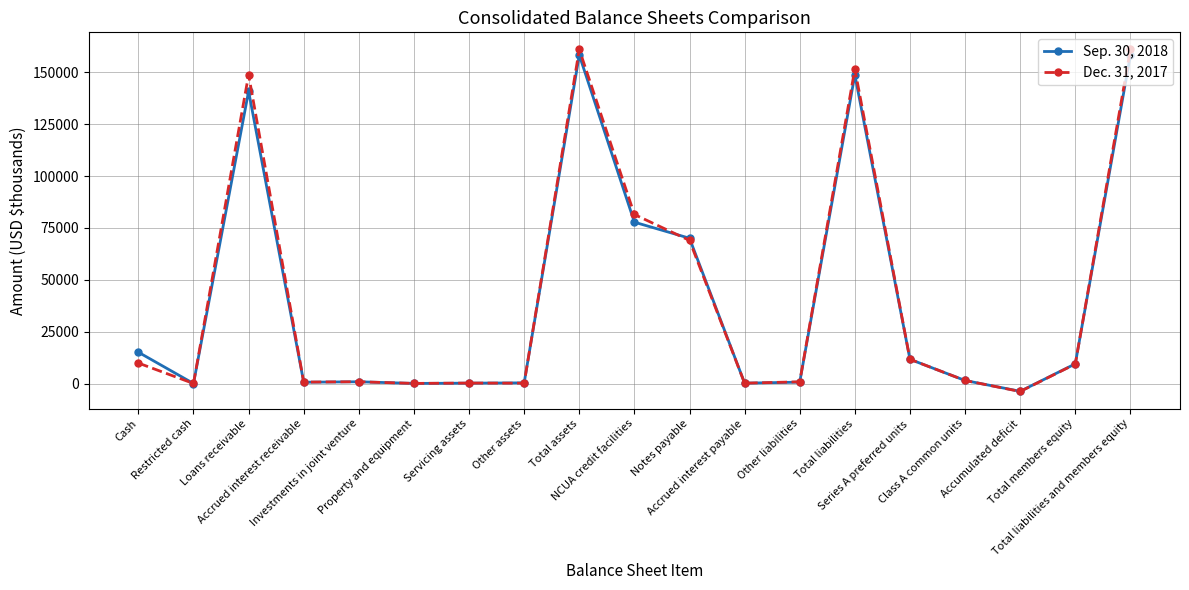

What is the label of the 7th point from the left?

Servicing assets